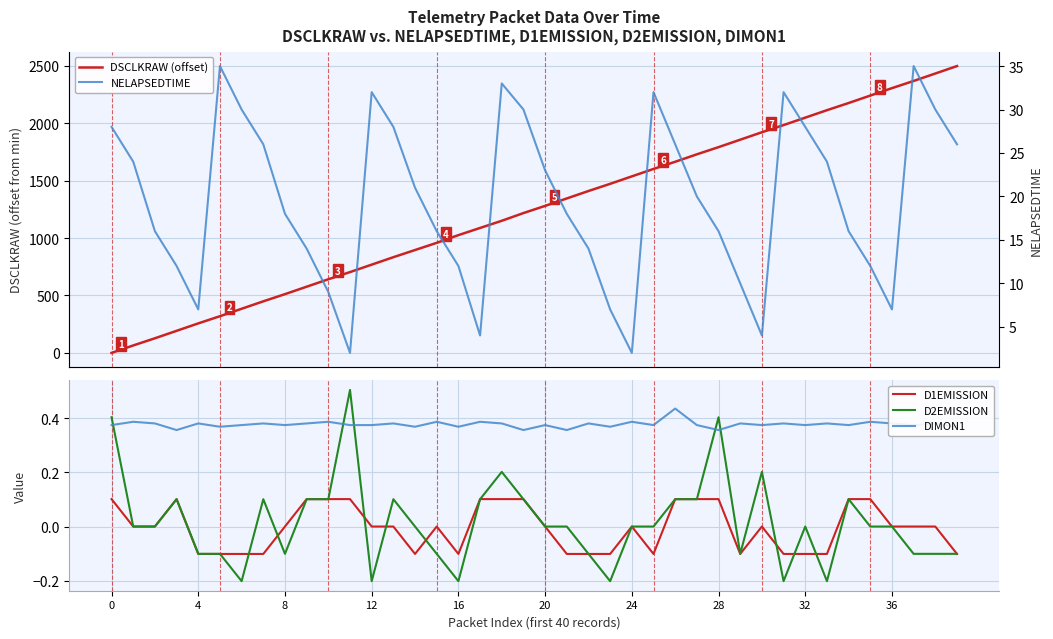

True or false: DIMON1 and D1EMISSION intersect in this chart.

False